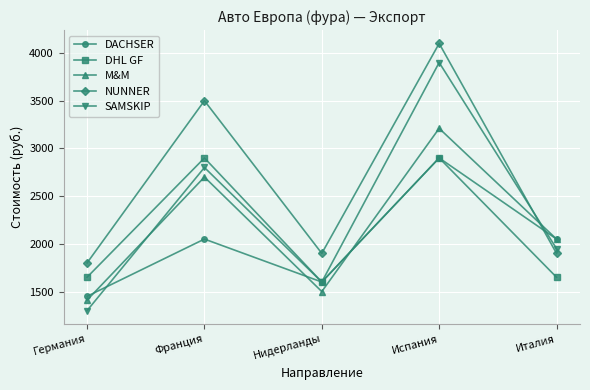

At which label does M&M reach its minimum?

Германия